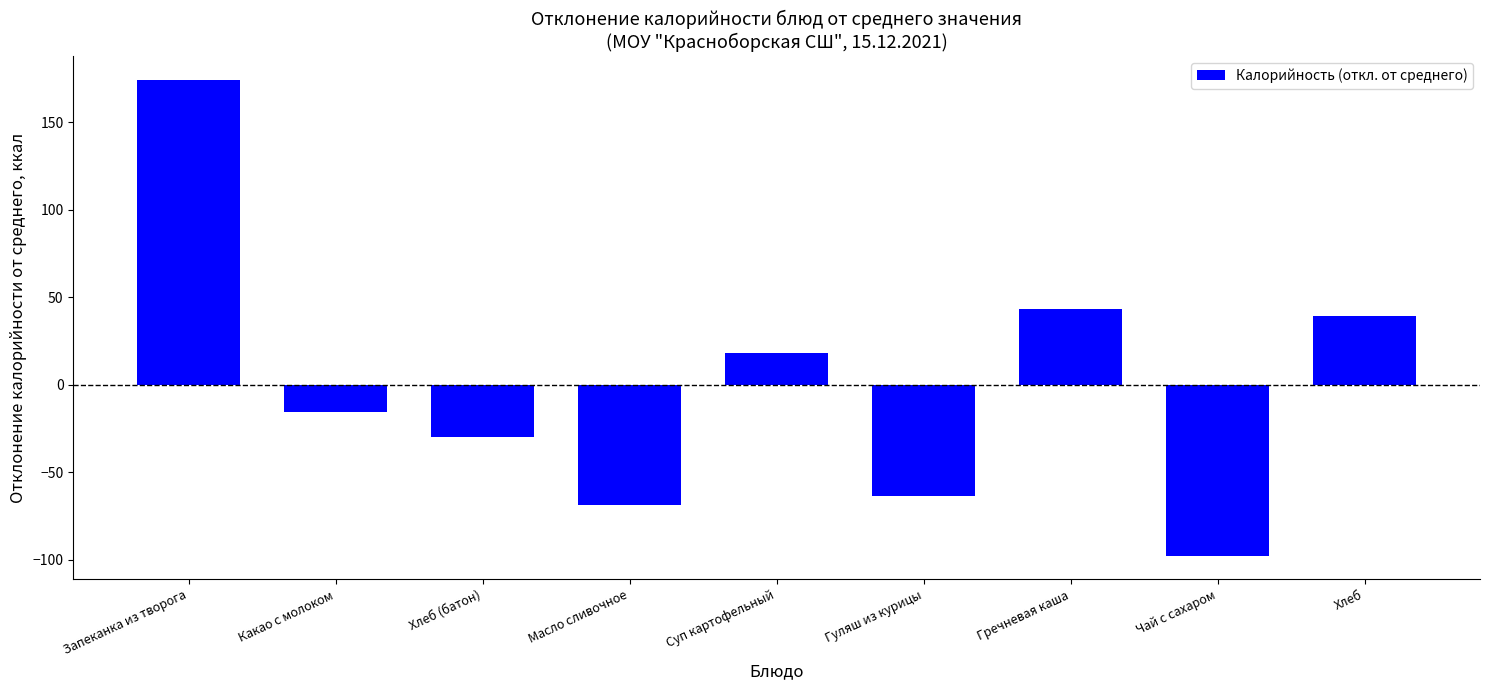

What position from the right is Какао с молоком?

8